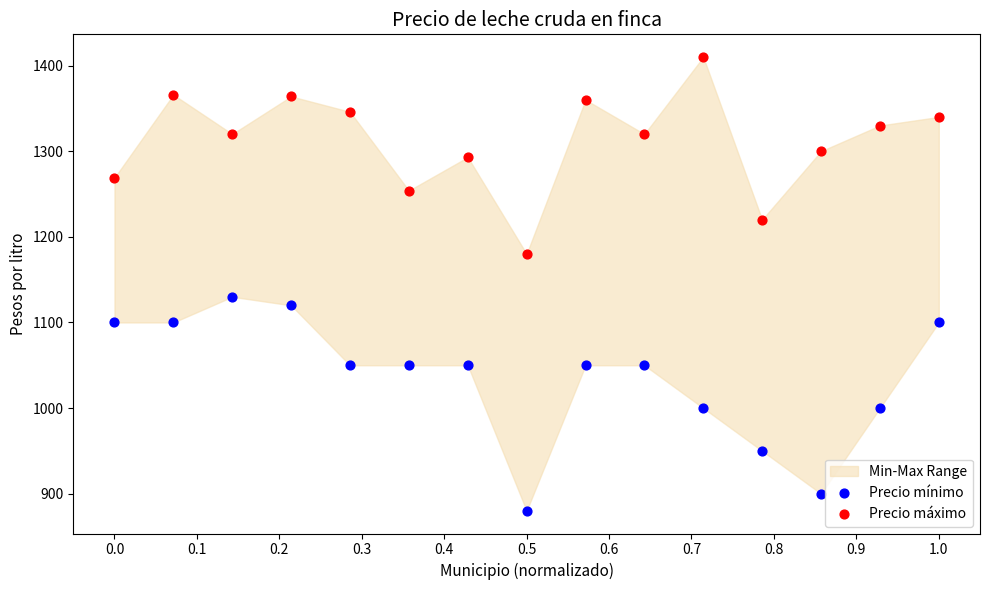

Which series has the largest Y range (max minus min)?

Precio mínimo